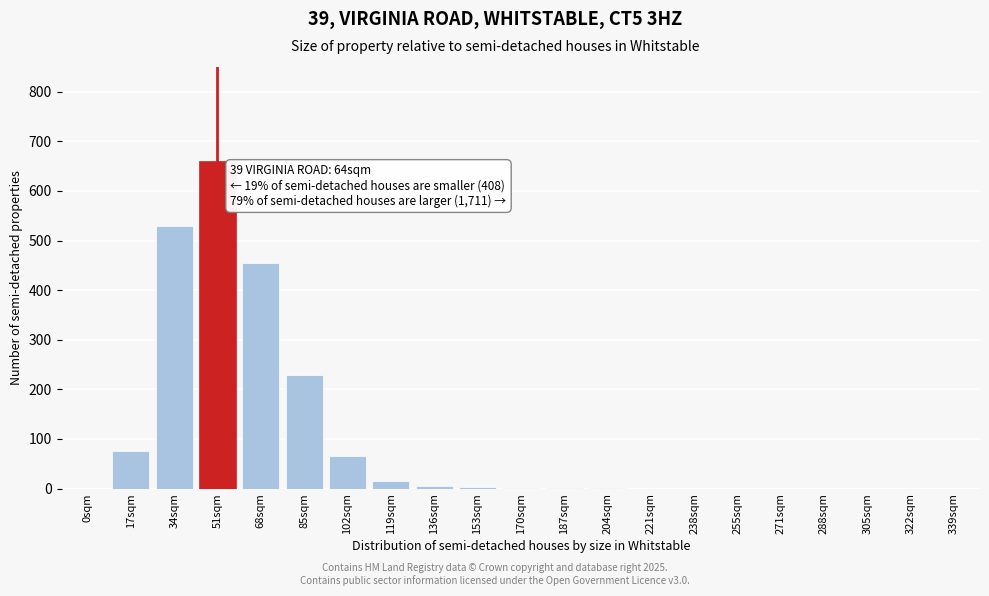

Where is the data nearest to the value 330?

85sqm